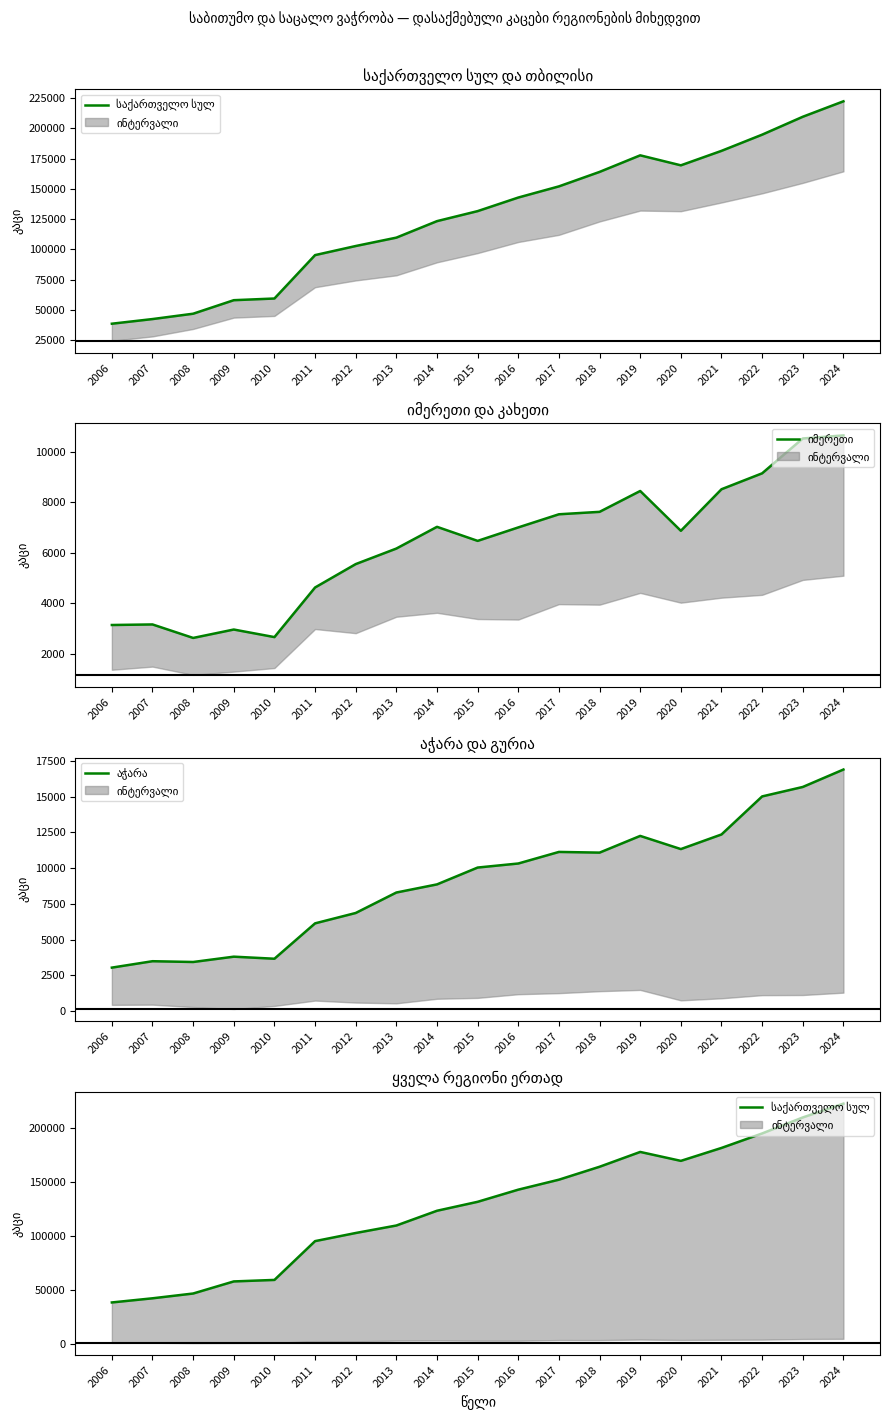

Is the value of საქართველო სულ at 2016 greater than the value of აჭარა at 2010?

Yes